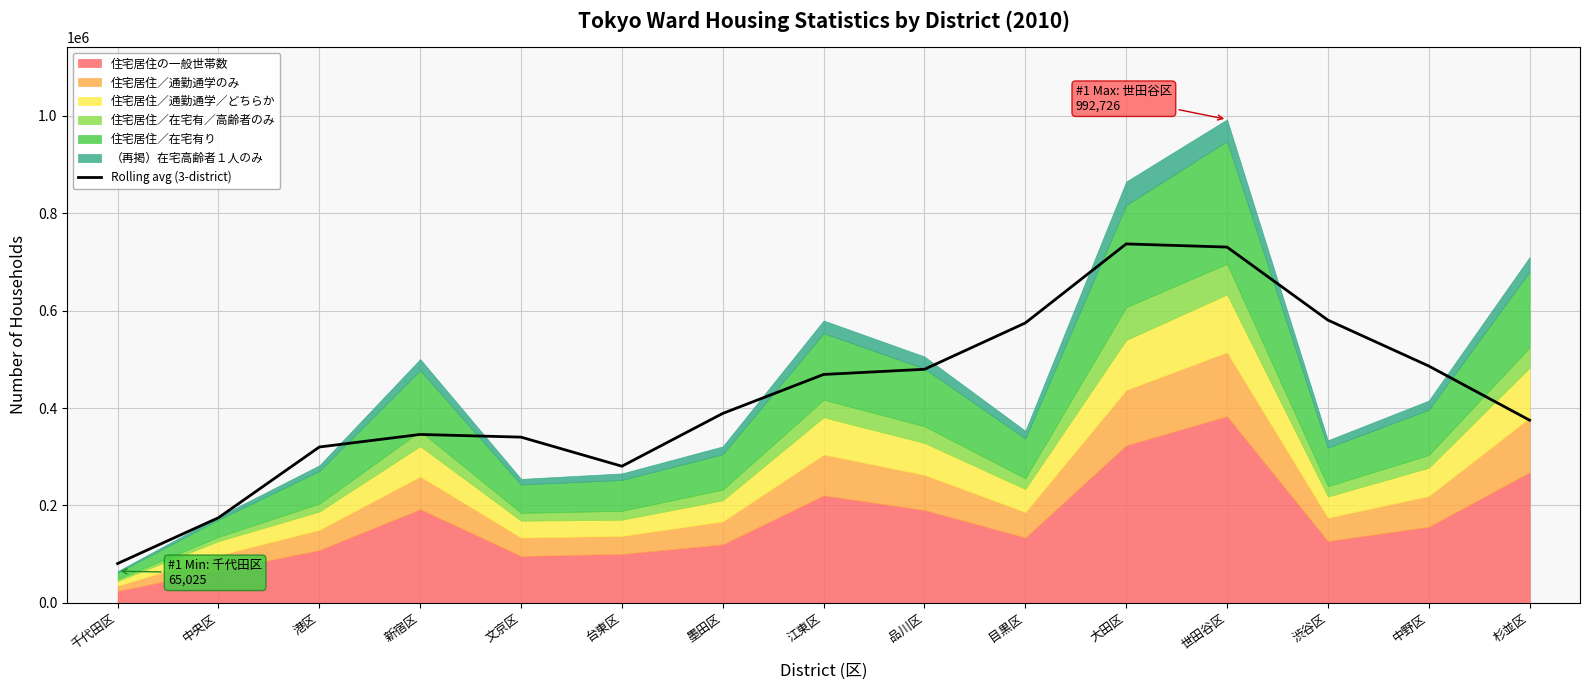

What is the maximum value for Rolling avg (3-district)?

736991.3